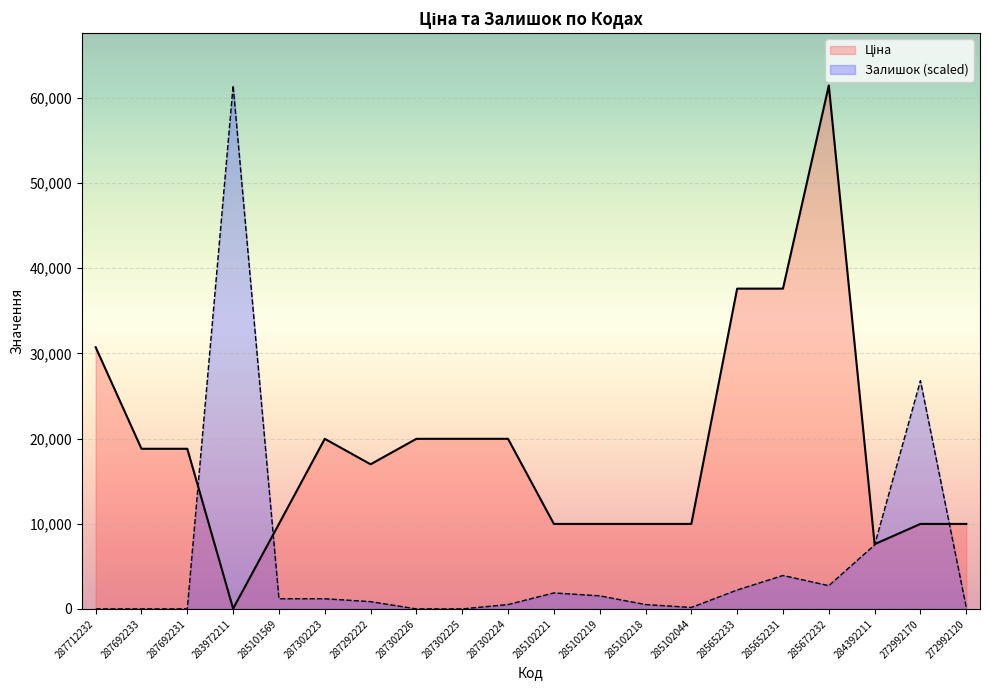

How many values in the Ціна series are below 18796?

10